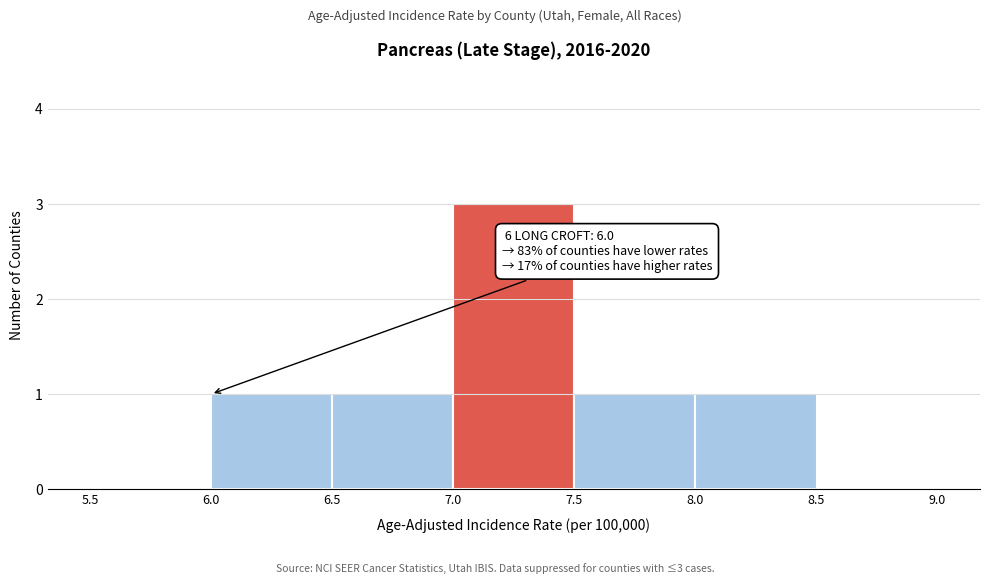

Over which range of the x-axis is the bar tallest?

7.0 to 7.5